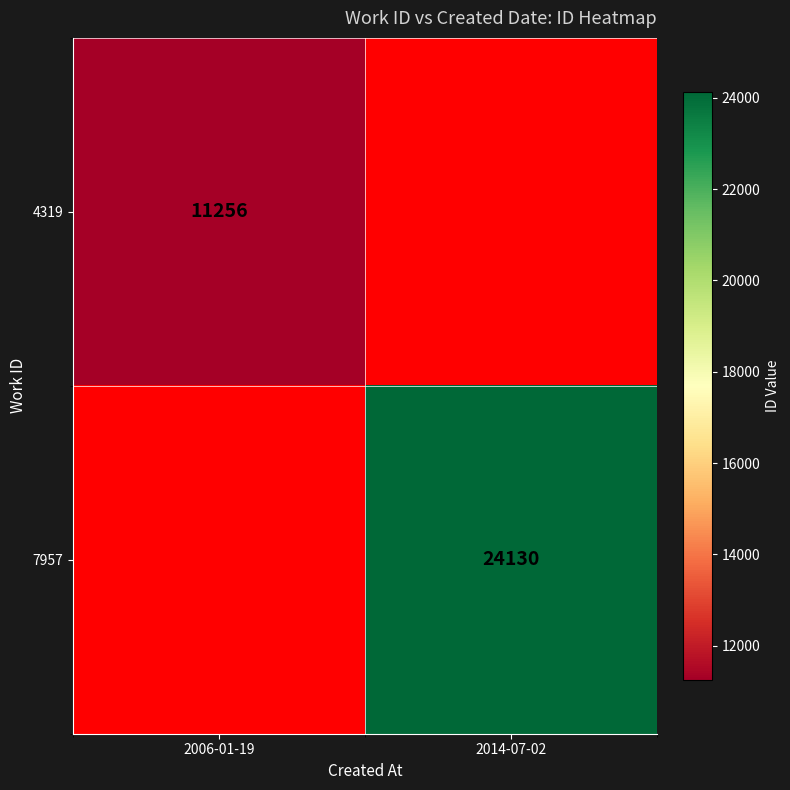

Which label corresponds to the largest value in the chart?

2014-07-02